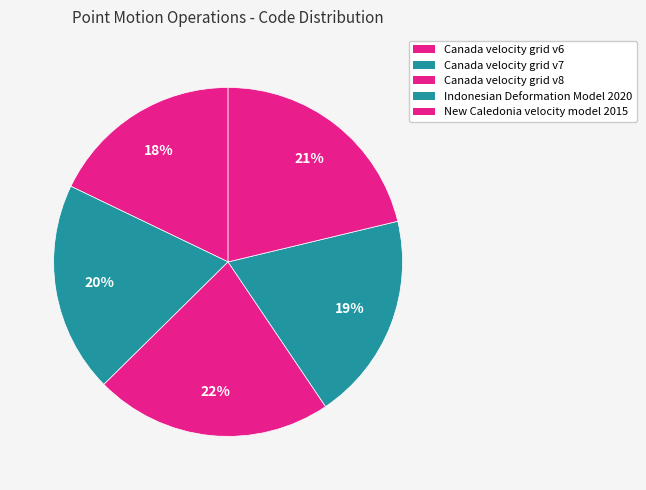

To the nearest percent, what portion does Canada velocity grid v7 represent?

20%